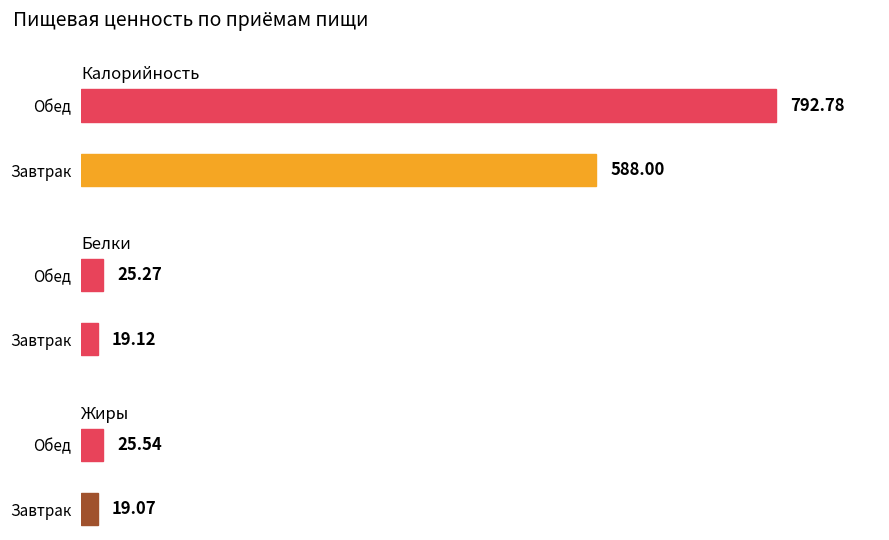

What is the difference between the Жиры values at Завтрак and Обед?

6.5